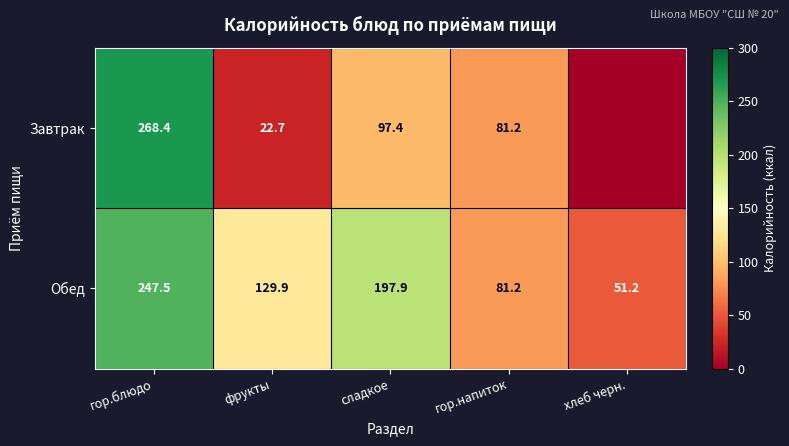

The value of Обед at хлеб черн. is 85.2. True or false?

False